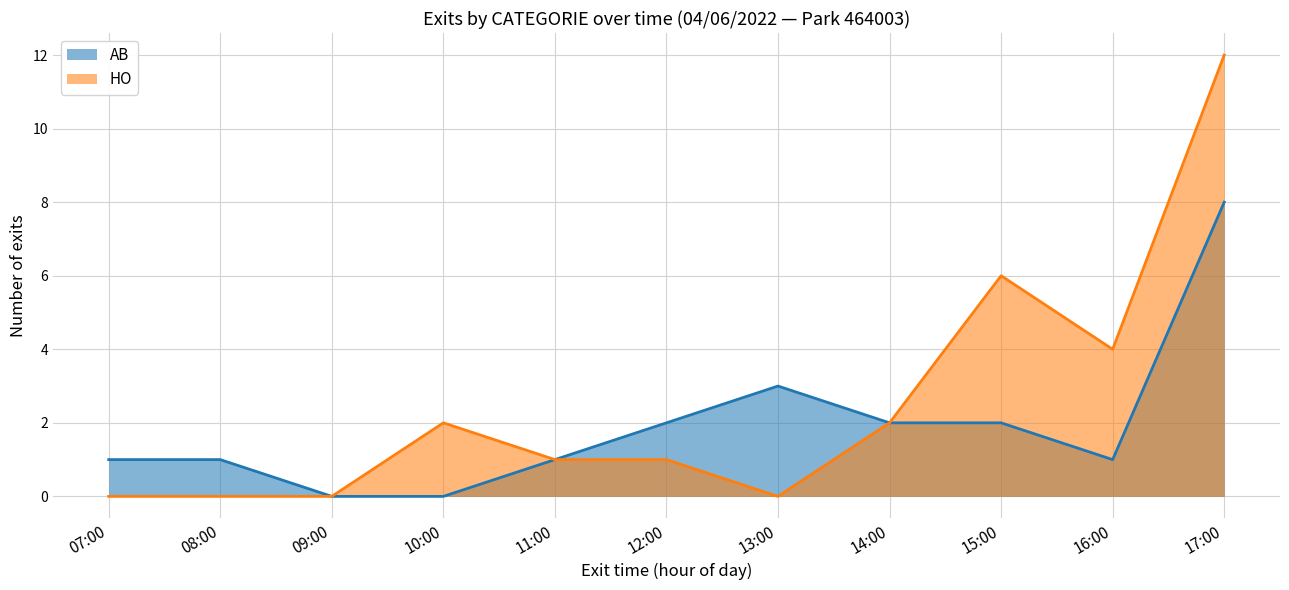

List the series in order of their overall mean, highest first.

HO, AB